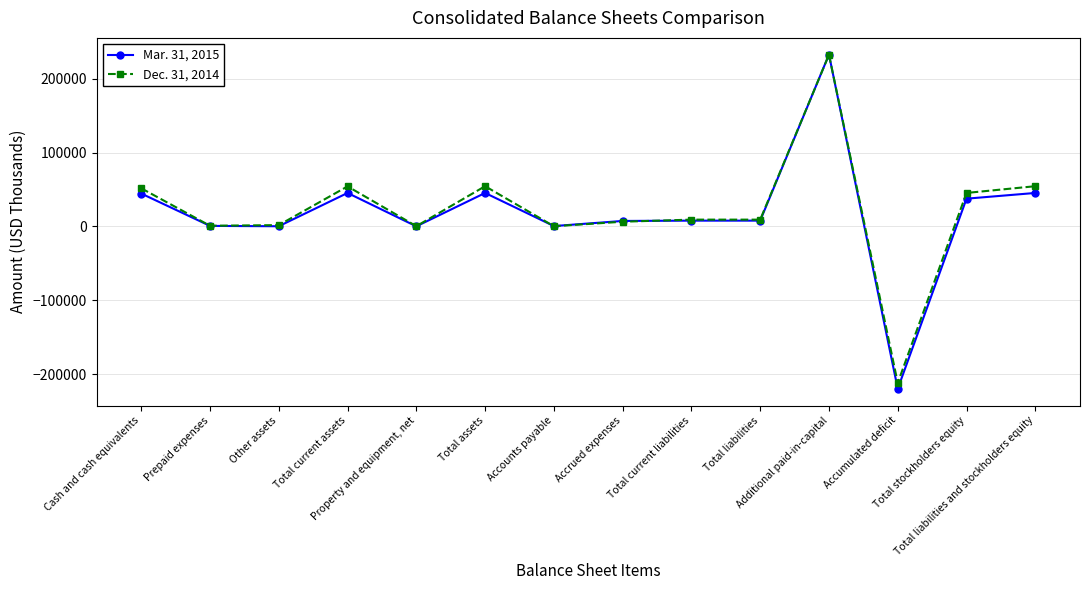

How many lines are shown in the chart?

2